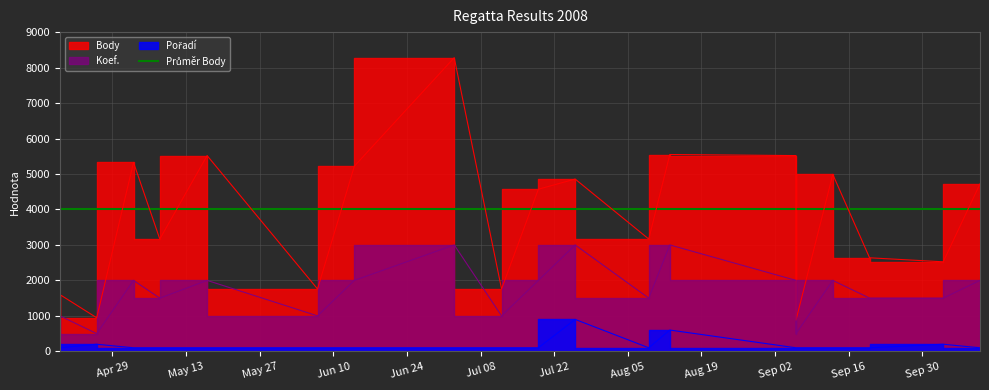

How many categories are shown in the chart?

19